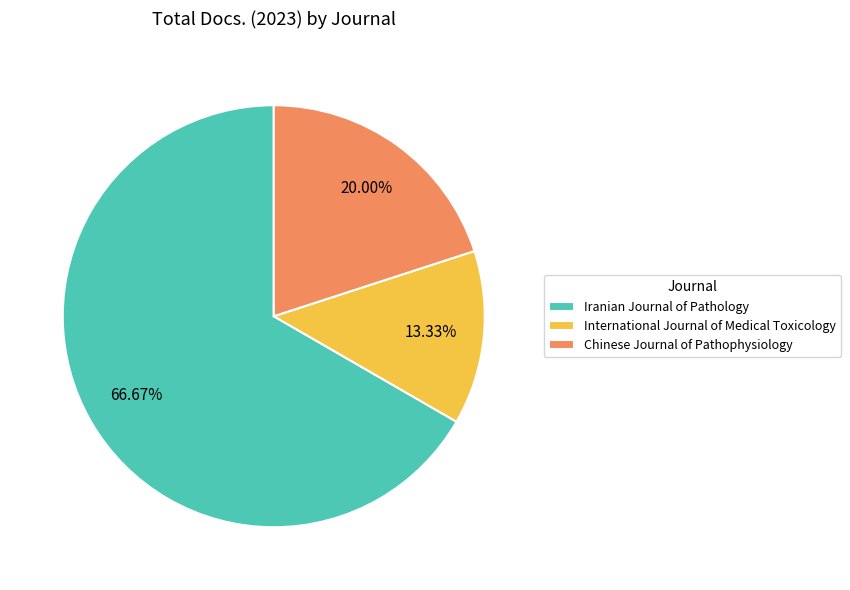

What is the ratio of the value at International Journal of Medical Toxicology to the value at Chinese Journal of Pathophysiology?

0.7